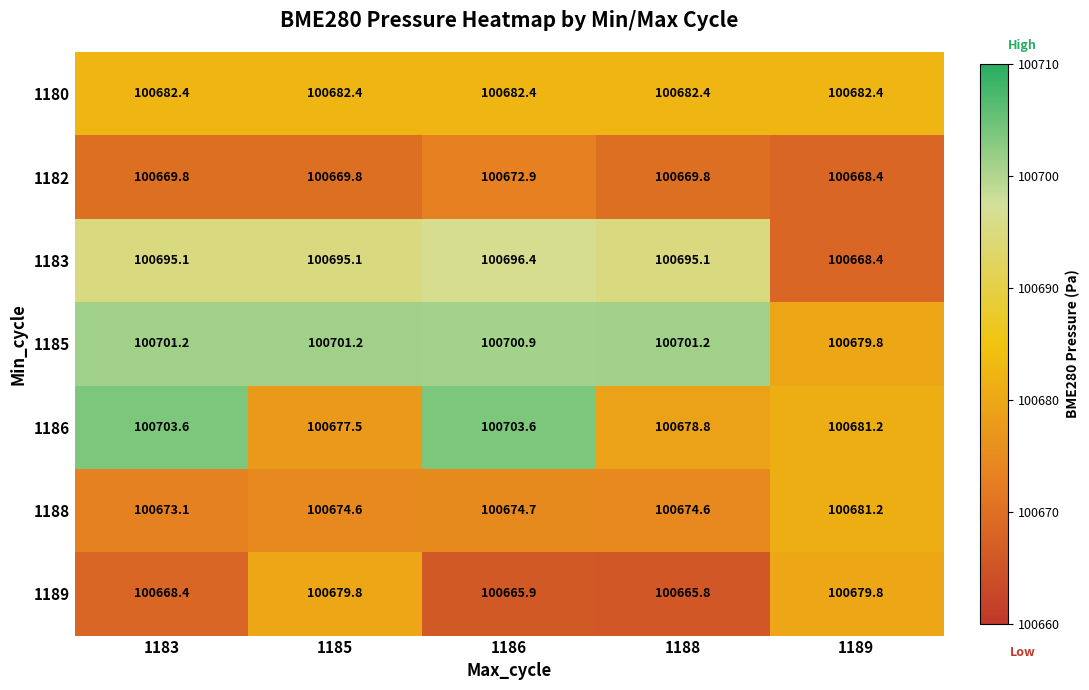

What is the spread (max minus min) of values at 1183?

35.2